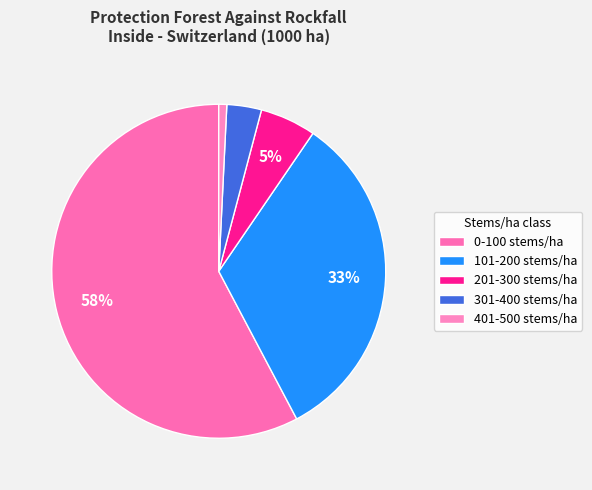

How many slices are in this pie chart?

5